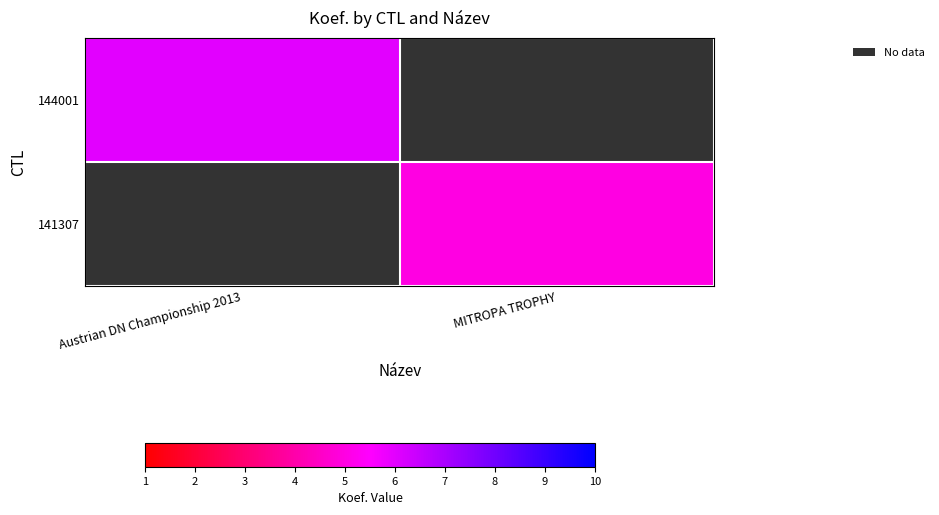

Which category has the lowest value across all series?

MITROPA TROPHY